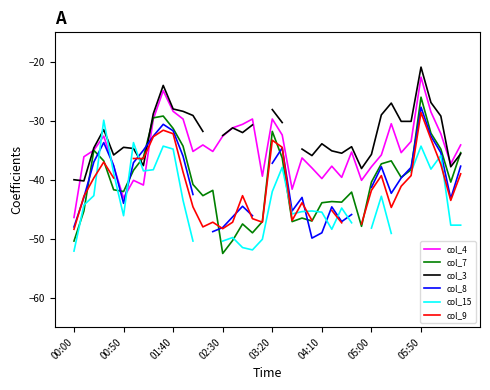

At 11, list the series in order from smallest to largest.

col_15, col_9, col_8, col_7, col_4, col_3